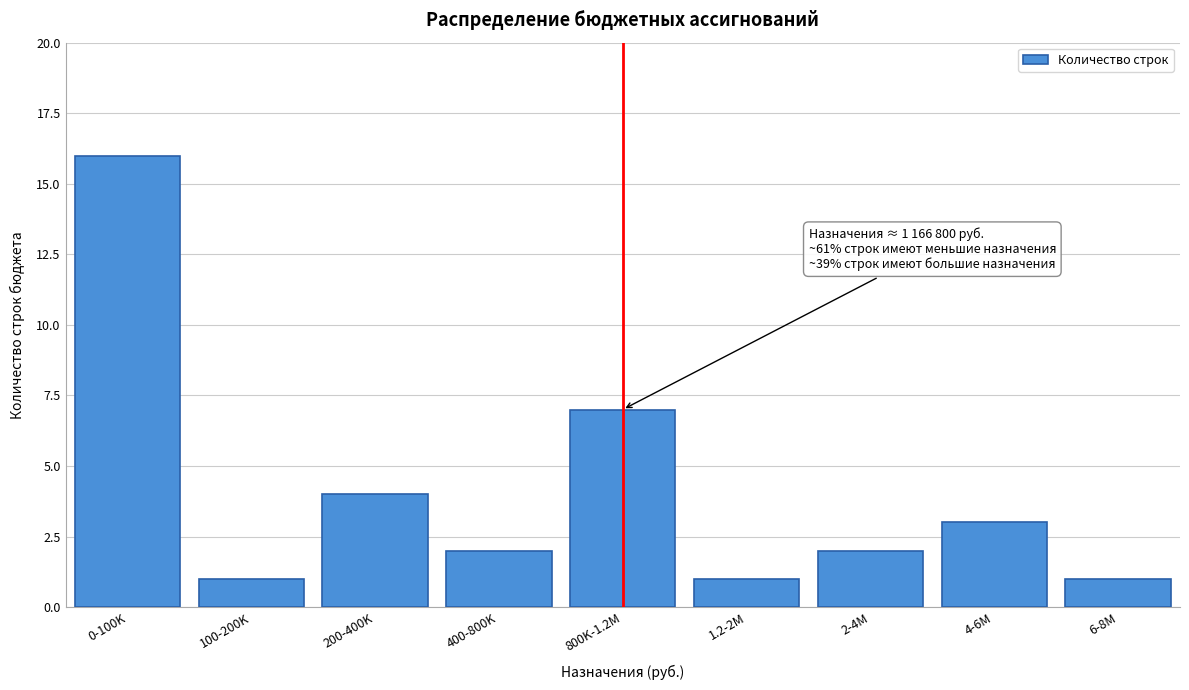

Reading left to right, list all the values displayed in this chart.

16	1	4	2	7	1	2	3	1